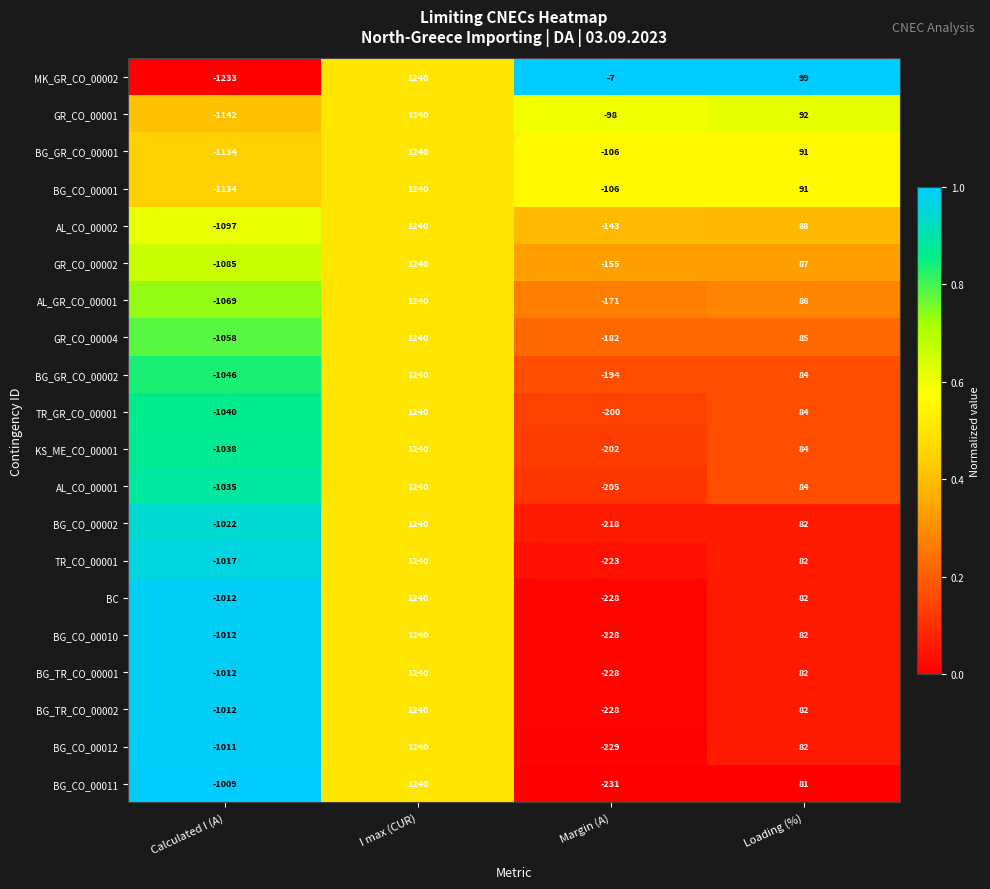

Which series has the widest spread of values?

MK_GR_CO_00002